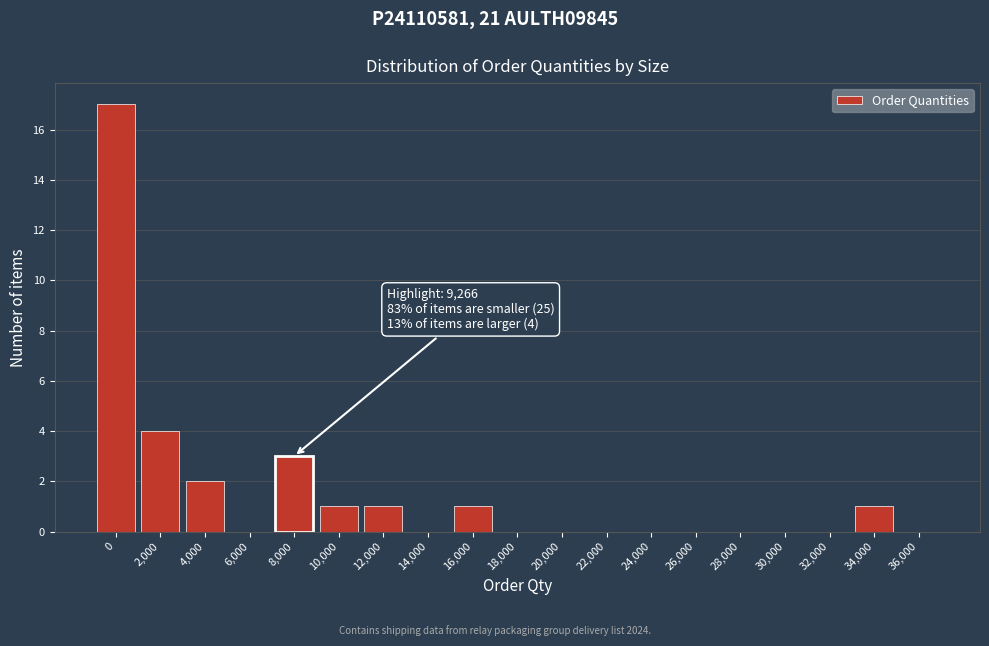

Reading left to right, list all the values displayed in this chart.

0=17	2,000=4	4,000=2	6,000=0	8,000=3	10,000=1	12,000=1	14,000=0	16,000=1	18,000=0	20,000=0	22,000=0	24,000=0	26,000=0	28,000=0	30,000=0	32,000=0	34,000=1	36,000=0